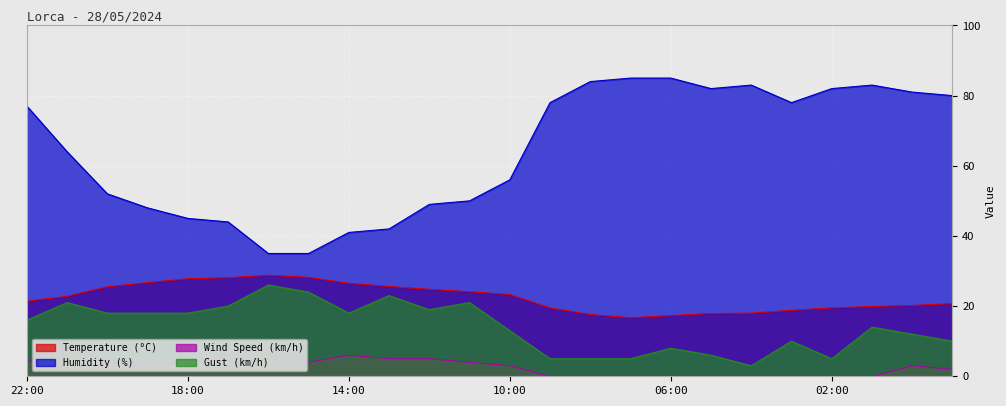

Reading right to left, extract all data points from this chart.

Temperature (°C): 20.7	20.2	19.9	19.5	18.8	18.0	17.9	17.3	16.7	17.6	19.5	23.3	24.1	24.8	25.6	26.5	28.2	28.8	28.1	27.8	26.7	25.5	22.8	21.4
Humidity (%): 80.0	81.0	83.0	82.0	78.0	83.0	82.0	85.0	85.0	84.0	78.0	56.0	50.0	49.0	42.0	41.0	35.0	35.0	44.0	45.0	48.0	52.0	64.0	77.0
Wind Speed (km/h): 2.0	3.0	0.0	0.0	0.0	0.0	0.0	0.0	0.0	0.0	0.0	3.0	4.0	5.0	5.0	6.0	4.0	8.0	6.0	4.0	3.0	4.0	9.0	4.0
Gust (km/h): 10.0	12.0	14.0	5.0	10.0	3.0	6.0	8.0	5.0	5.0	5.0	13.0	21.0	19.0	23.0	18.0	24.0	26.0	20.0	18.0	18.0	18.0	21.0	16.0